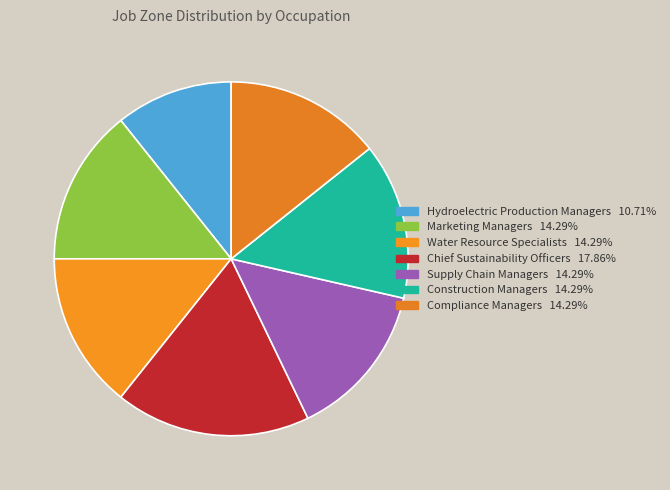

To the nearest percent, what is the difference between the Construction Managers and Chief Sustainability Officers slice percentages?

4%